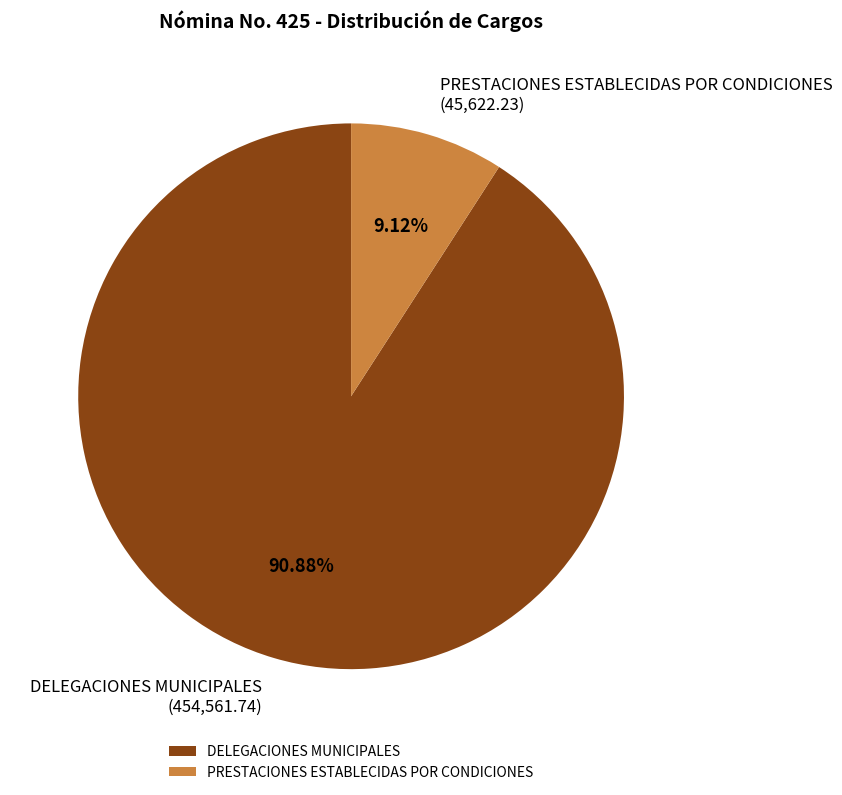

Which category accounts for the majority?

DELEGACIONES MUNICIPALES